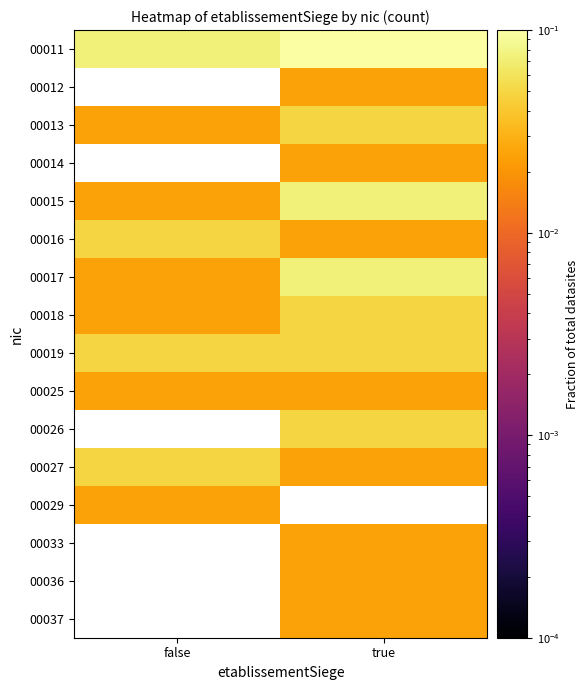

What is the difference between the highest and lowest values at true?

0.1